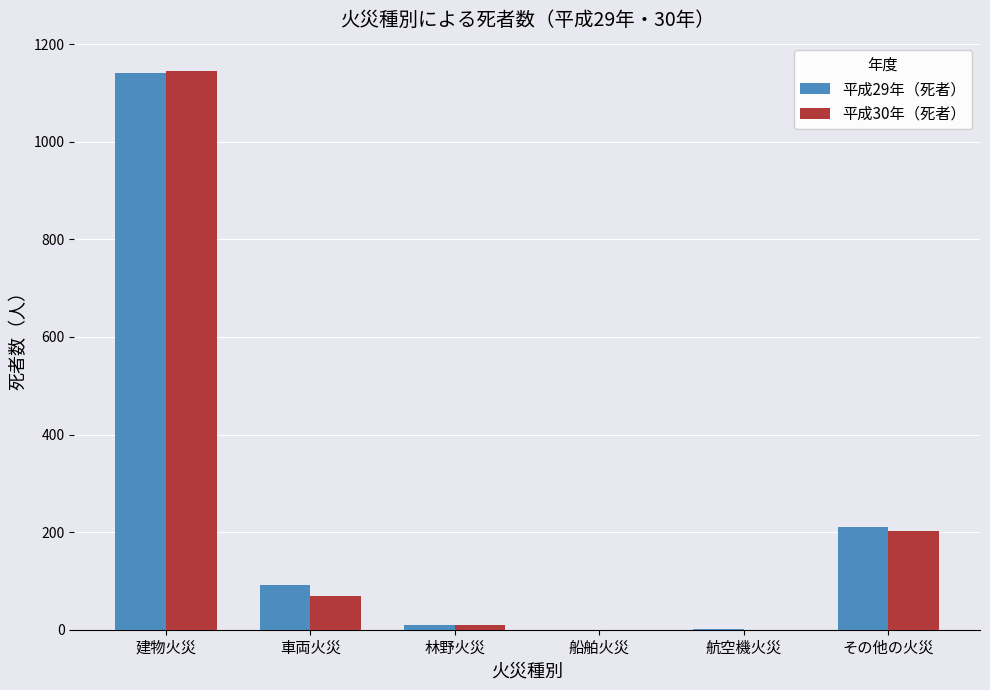

How many groups of bars are there?

6